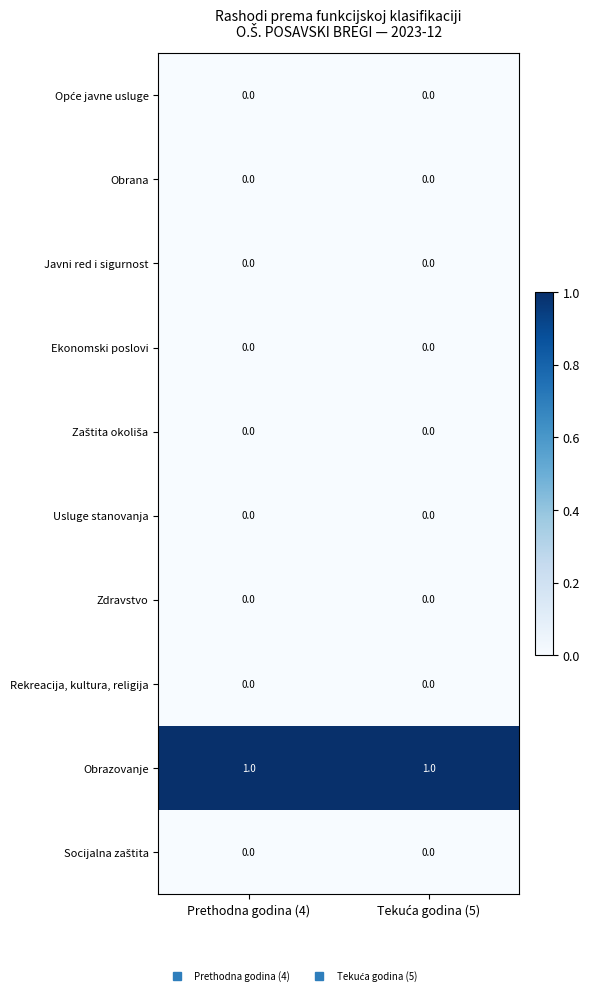

Which series has the largest total across all categories?

Obrazovanje